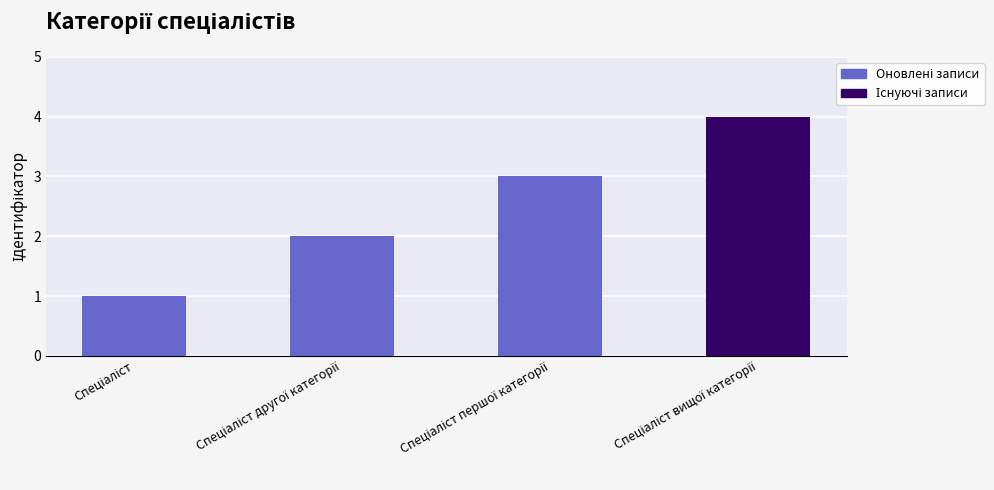

What is the difference between the maximum and minimum values?

3